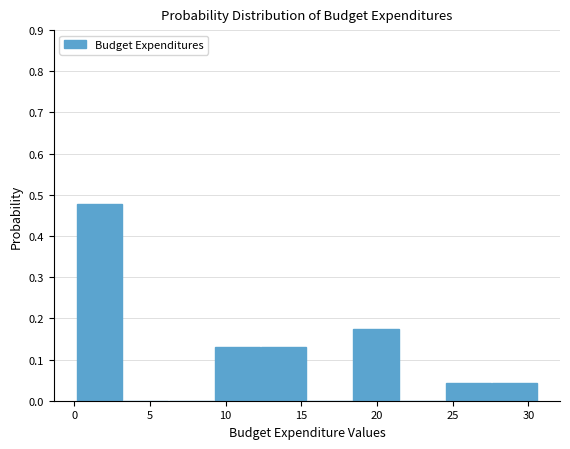

Over which range of the x-axis is the bar tallest?

0.0 to 3.0